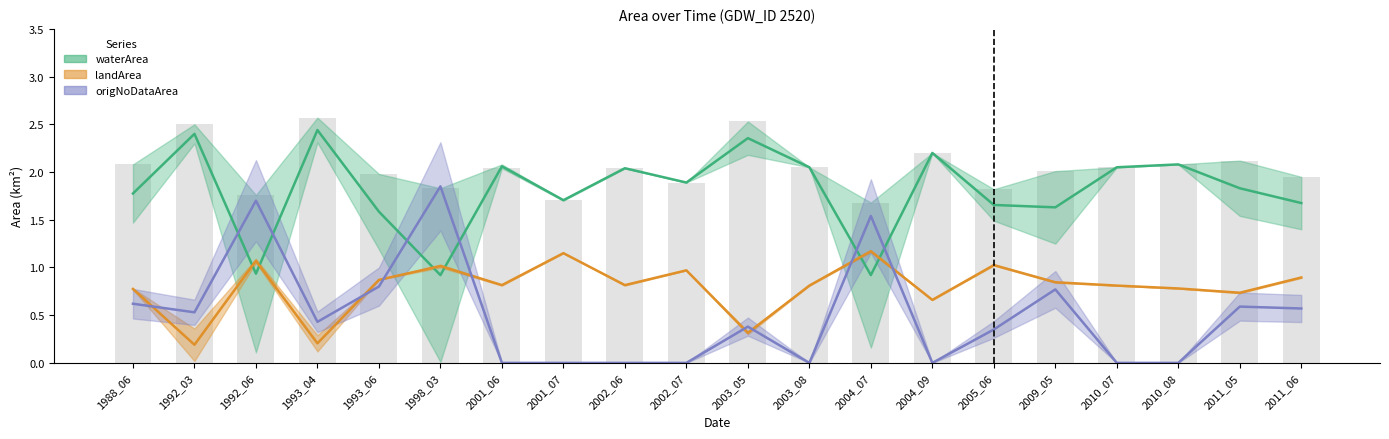

How many groups of bars are there?

20